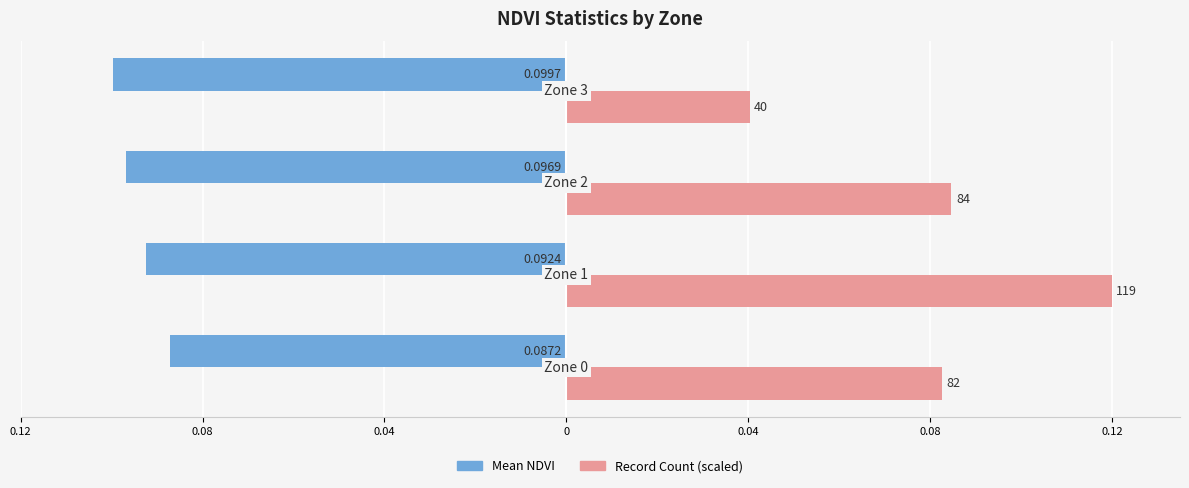

Which series has the widest spread of values?

Record Count (scaled)